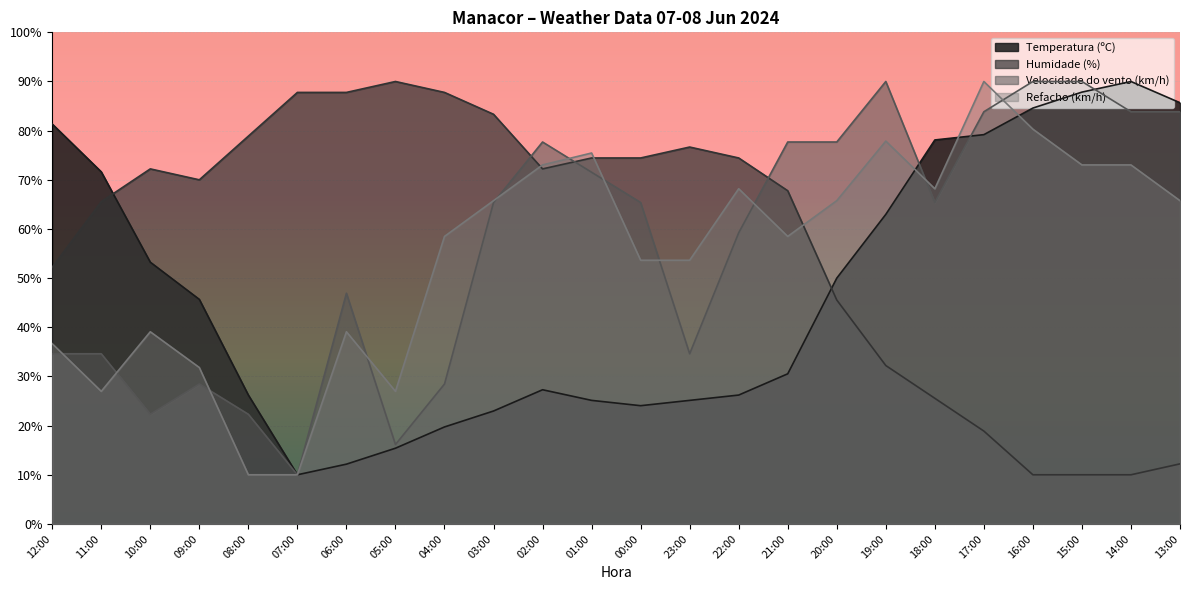

Reading right to left, what are all the values shown in this chart?

Temperatura (ºC): 85.7	90.0	87.8	84.6	79.2	78.1	63.0	50.0	30.5	26.2	25.1	24.1	25.1	27.3	23.0	19.7	15.4	12.2	10.0	26.2	45.7	53.2	71.6	81.4
Humidade (%): 12.2	10.0	10.0	10.0	18.9	25.6	32.2	45.6	67.8	74.4	76.7	74.4	74.4	72.2	83.3	87.8	90.0	87.8	87.8	78.9	70.0	72.2	65.6	52.2
Velocidade do vento (km/h): 83.8	83.8	90.0	90.0	83.8	65.4	90.0	77.7	77.7	59.2	34.6	65.4	71.5	77.7	65.4	28.5	16.2	46.9	10.0	22.3	28.5	22.3	34.6	34.6
Refacho (km/h): 65.8	73.0	73.0	80.3	90.0	68.2	77.9	65.8	58.5	68.2	53.6	53.6	75.5	73.0	65.8	58.5	27.0	39.1	10.0	10.0	31.8	39.1	27.0	36.7